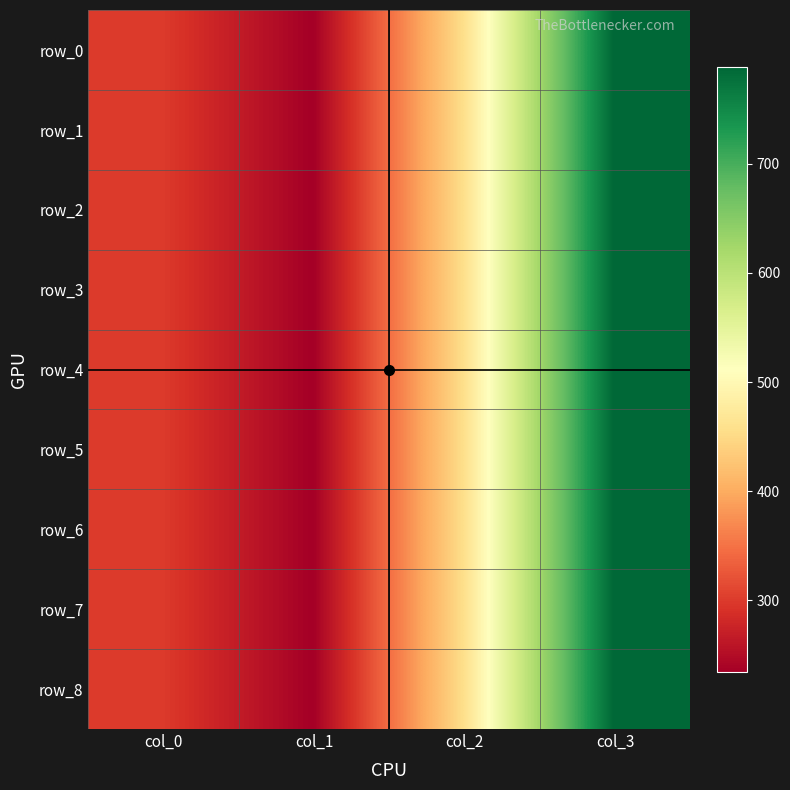

Is the value of row_4 at col_1 greater than the value of row_3 at col_3?

No